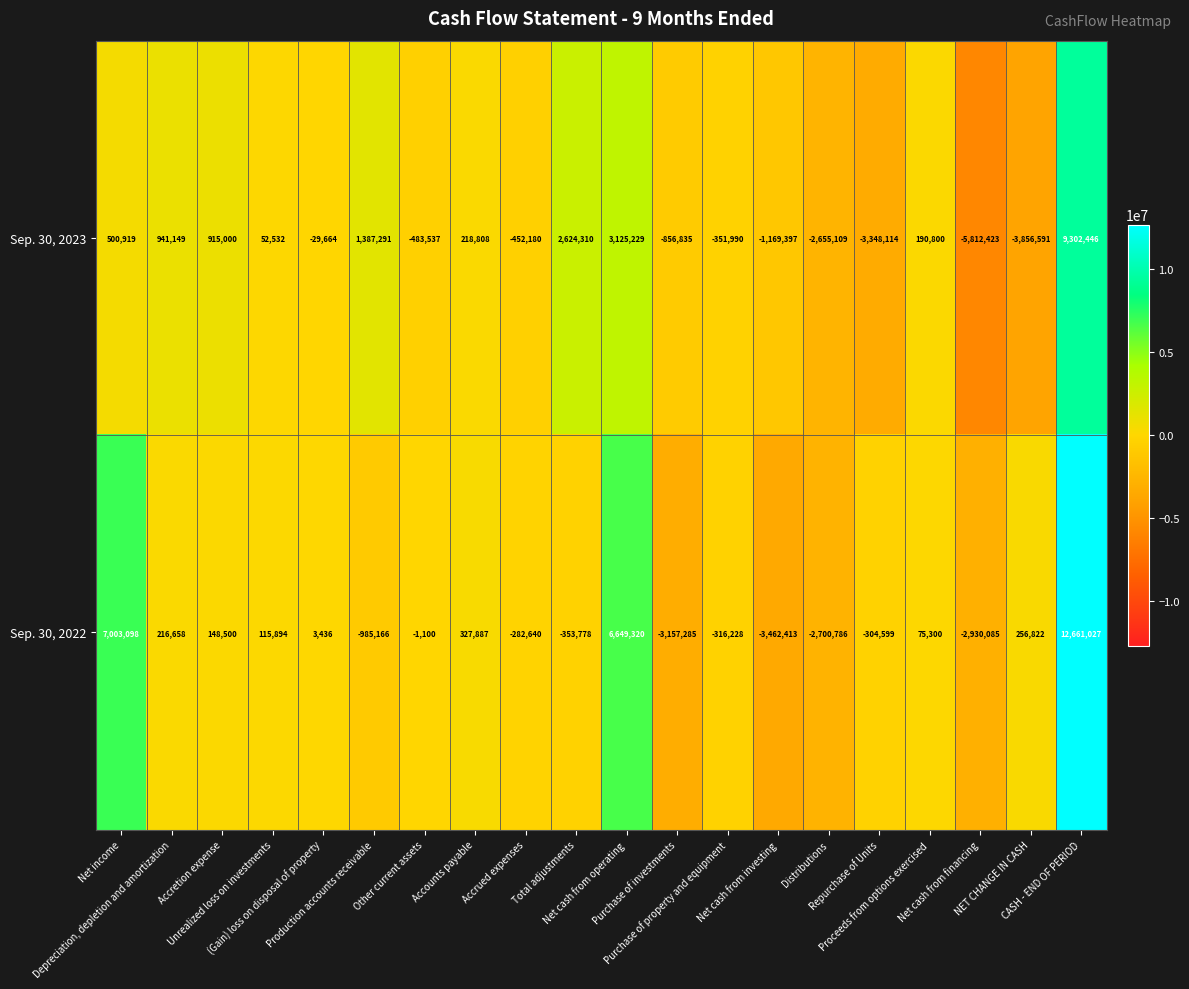

Which series has the largest total across all categories?

Sep. 30, 2022